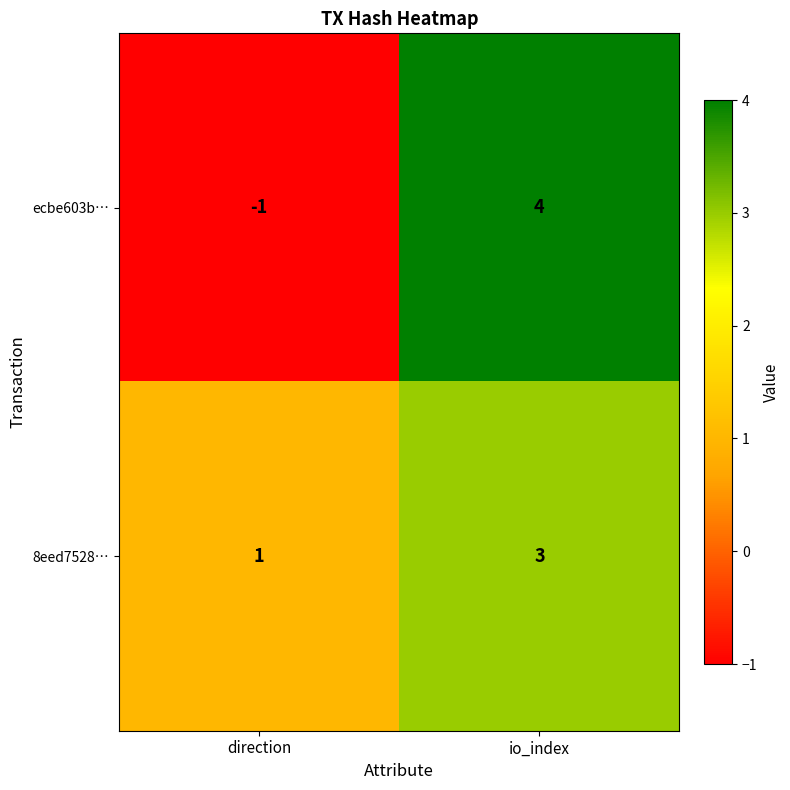

At io_index, list the series in order from largest to smallest.

ecbe603b…, 8eed7528…